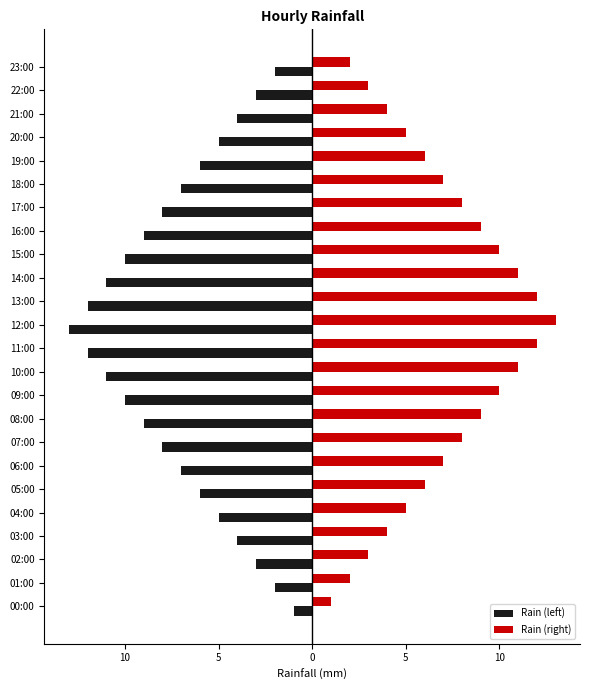

Which category has the highest value in the Rain (right) series?

12:00